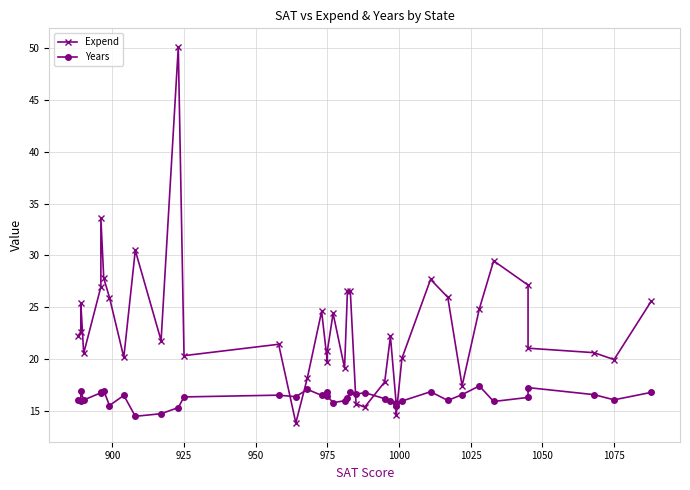

The value of Expend at 925 is 33.9. True or false?

False